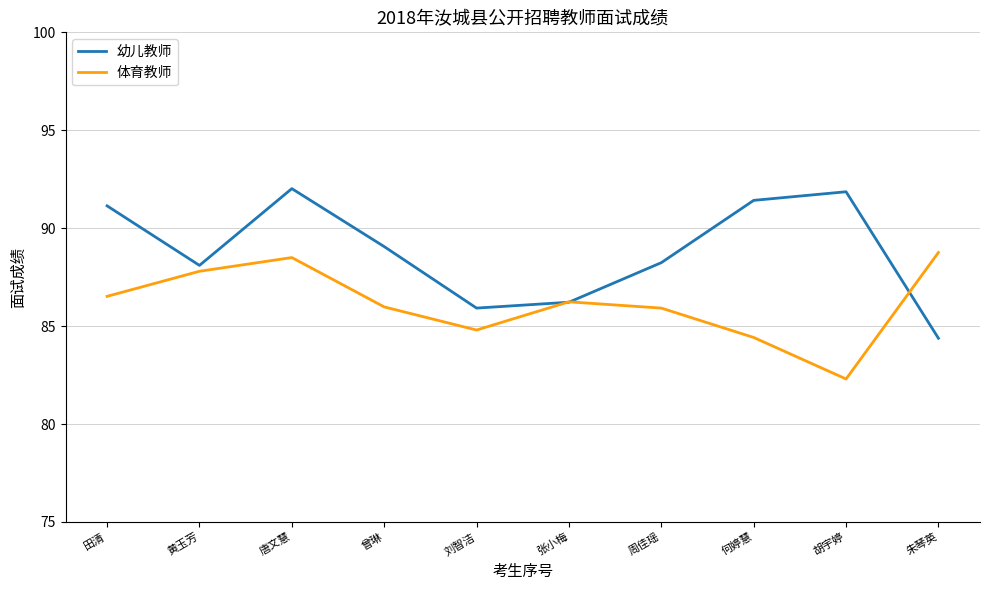

After their last crossing, which series has the higher values: 幼儿教师 or 体育教师?

体育教师